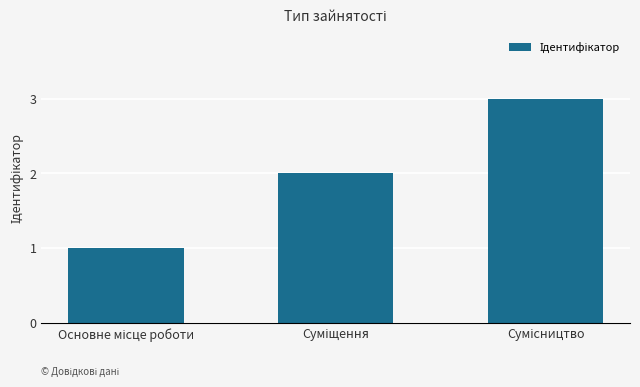

What is the greatest value displayed?

3